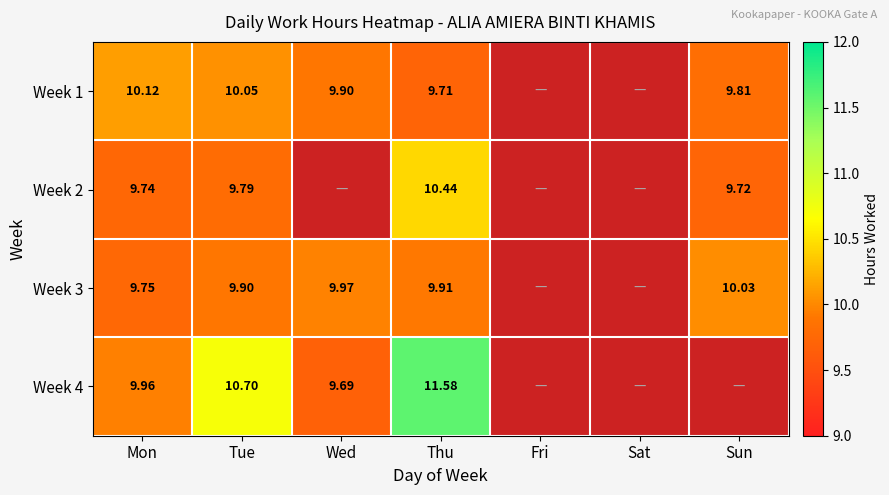

Is the value of Week 4 at Thu greater than the value of Week 1 at Sun?

Yes